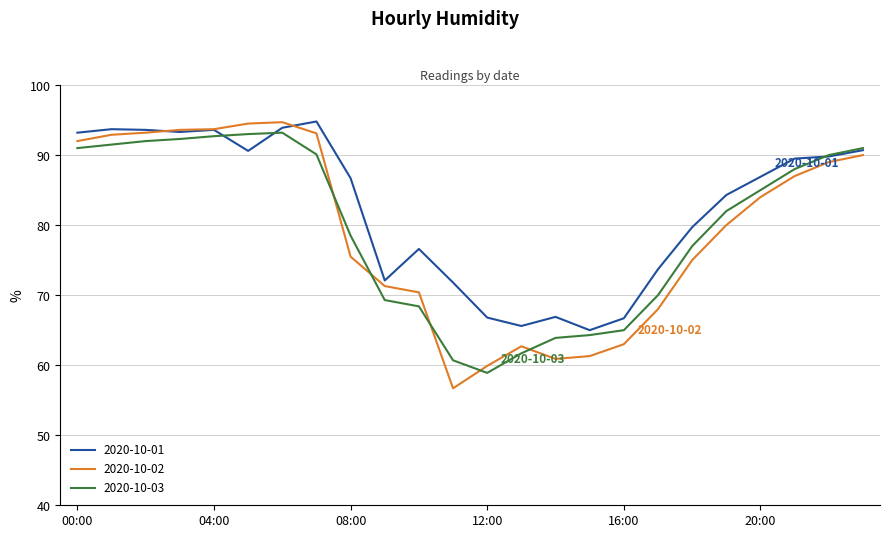

What is the minimum value shown in the chart?

56.7